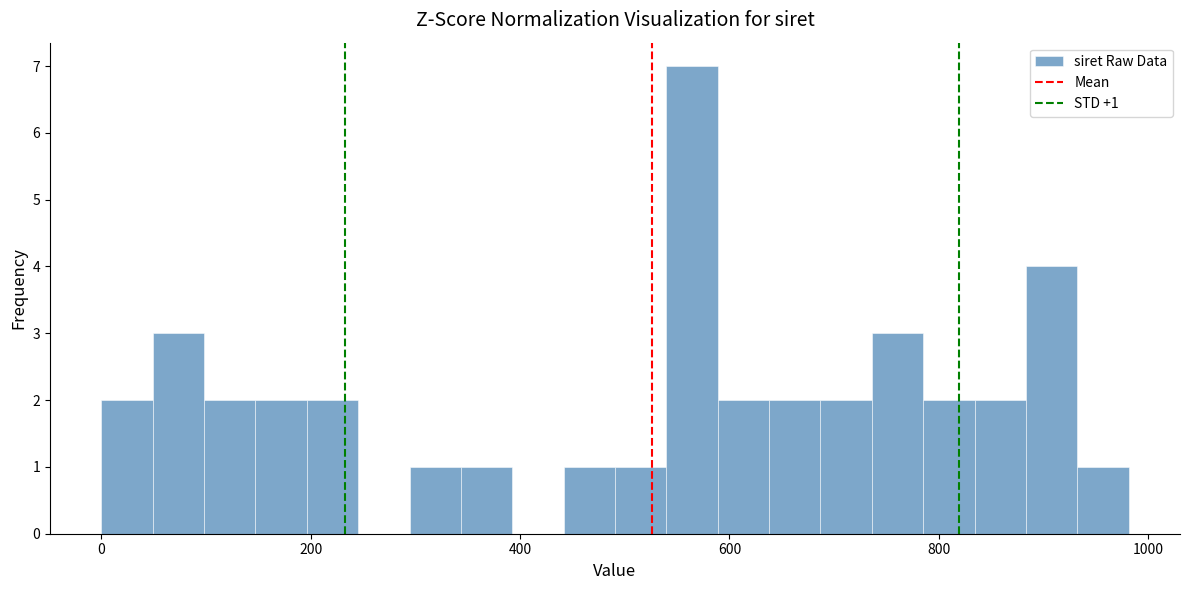

Read against the x-axis, roughly where is the centre of the tallest bar?

560